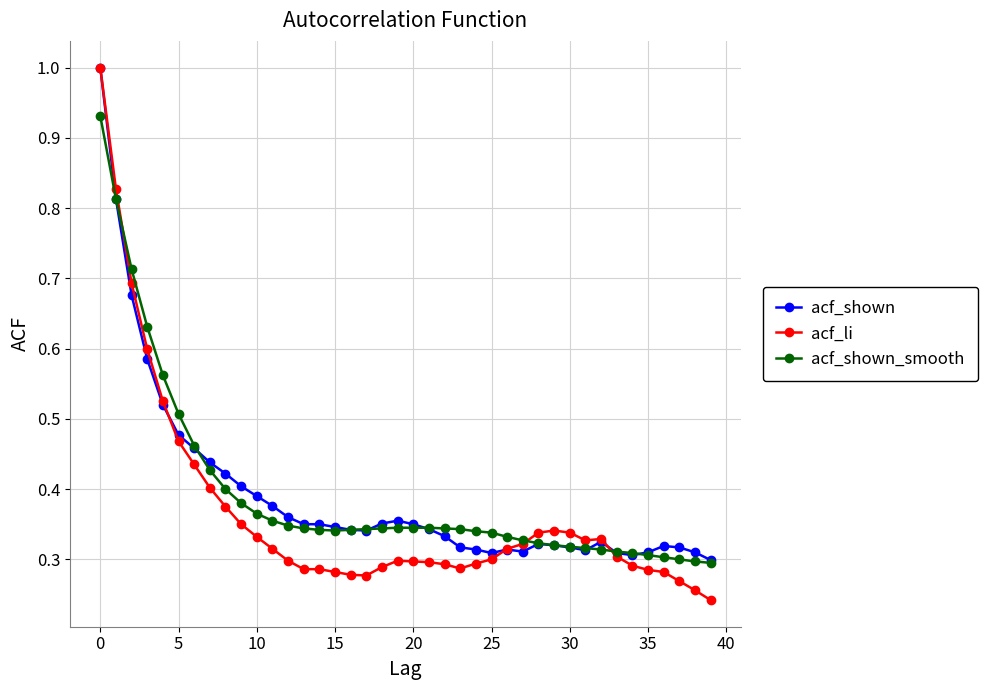

Which series has the largest range (max minus min)?

acf_li